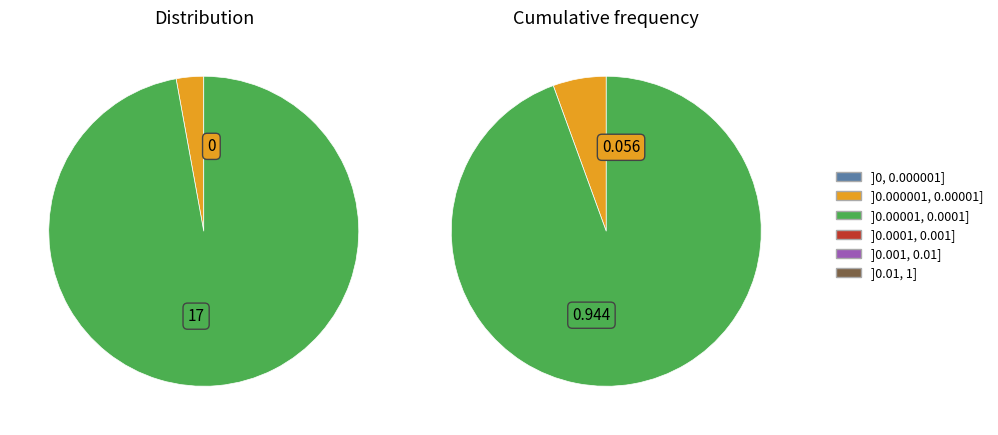

Count the number of slices in the pie.

2